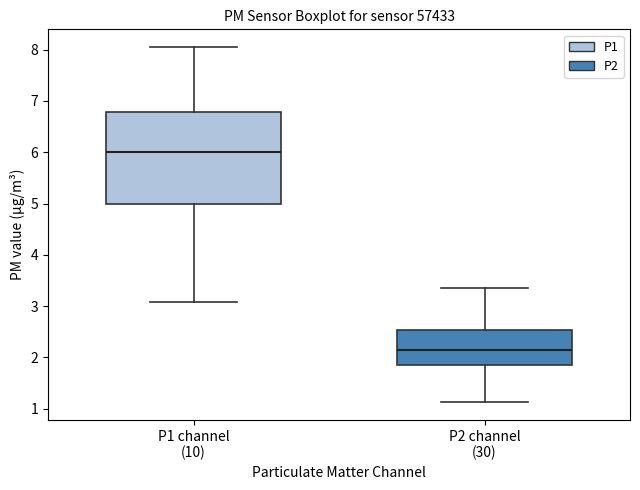

Reading left to right, read every box against the y-axis: the position of its median line, the range the box covers, and the ends of its whiskers. The values are not printed on the chart, so give them approximately, as read against the axis.

P1 channel (10): median 6.0, box 5.0 to 6.8, whiskers 3.1 to 8.1
P2 channel (30): median 2.2, box 1.8 to 2.5, whiskers 1.1 to 3.4